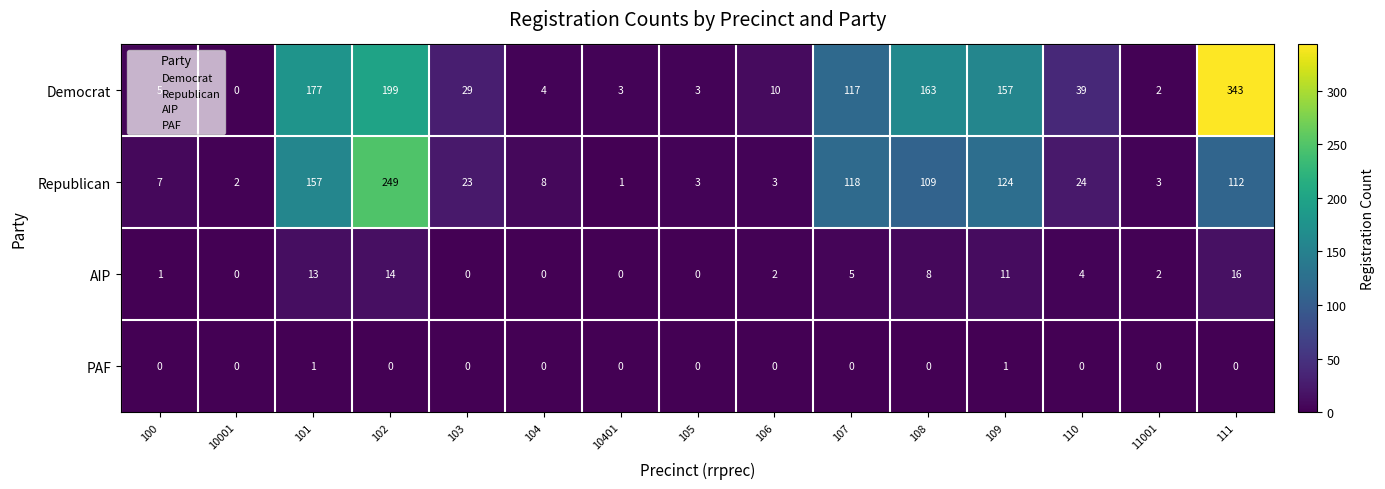

How many positive values does the AIP series have?

10